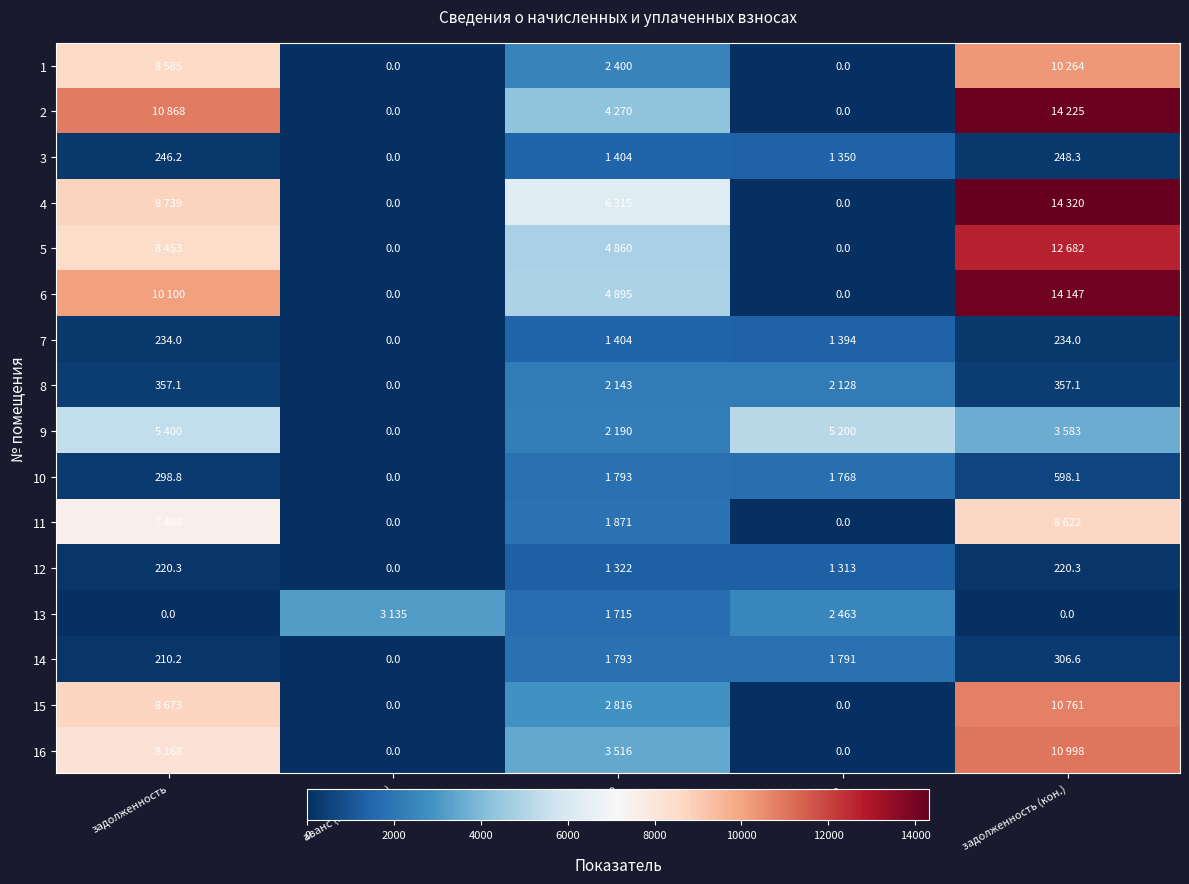

What value does the 10 series have at начислено?

1792.8